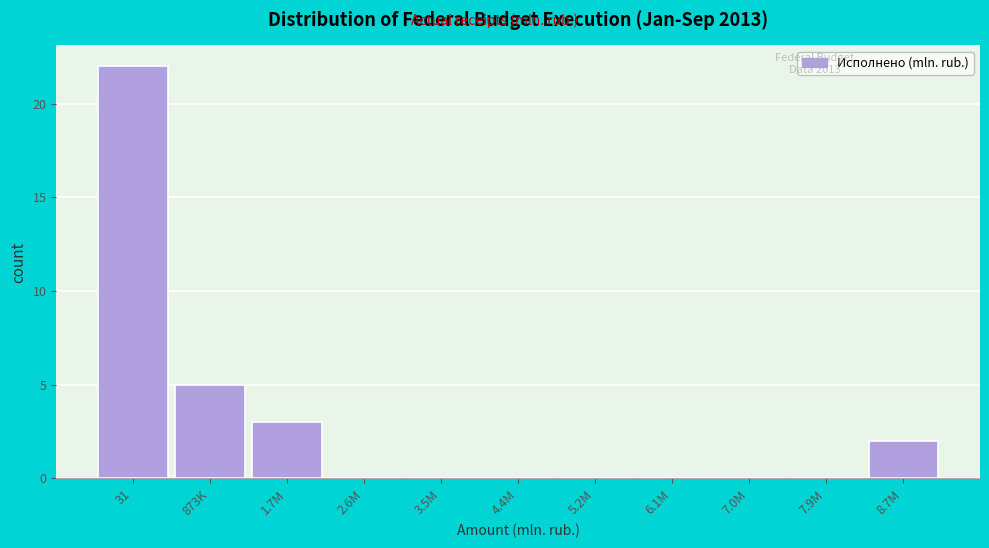

Reading left to right, list all the values displayed in this chart.

31=22	873K=5	1.7M=3	2.6M=0	3.5M=0	4.4M=0	5.2M=0	6.1M=0	7.0M=0	7.9M=0	8.7M=2